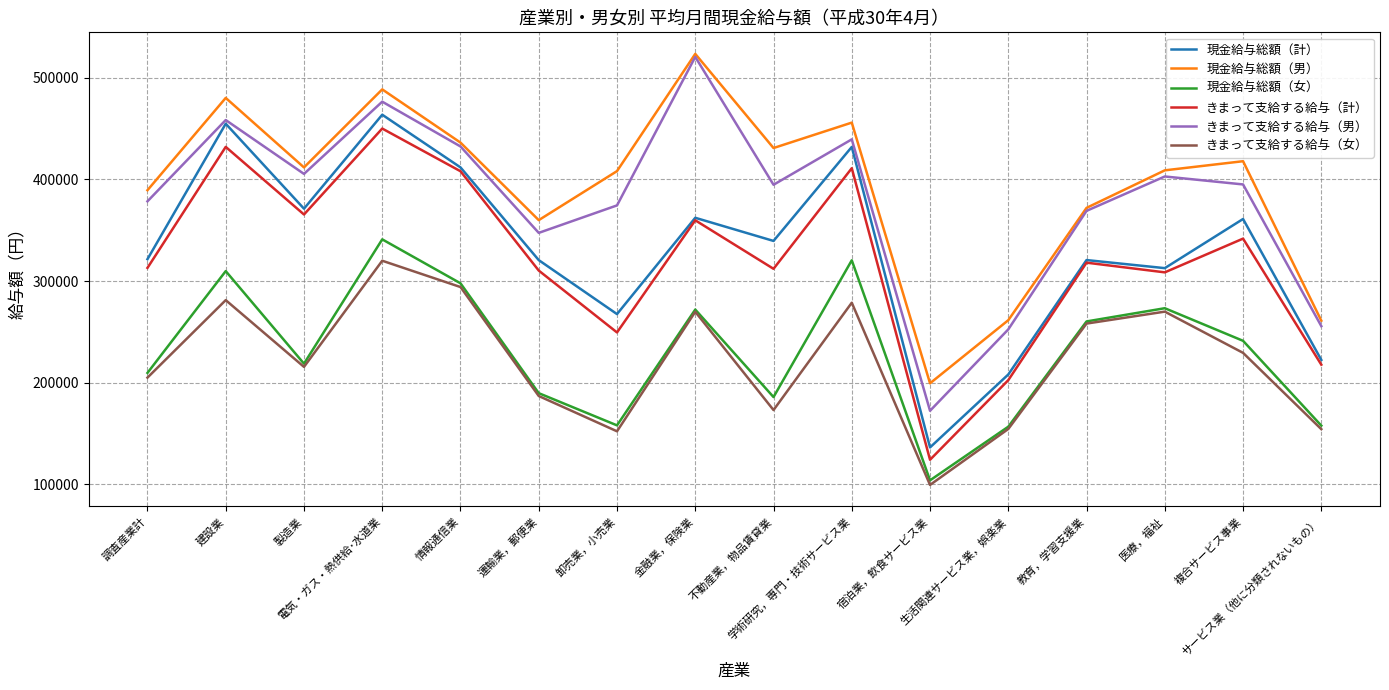

What is the smallest value displayed?

99412